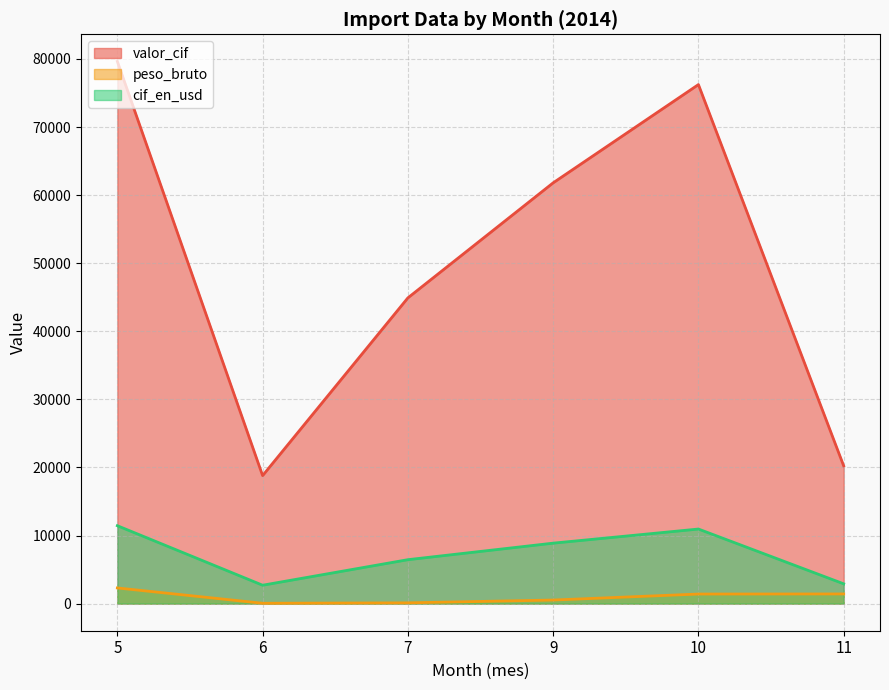

At 6, list the series in order from largest to smallest.

valor_cif, cif_en_usd, peso_bruto